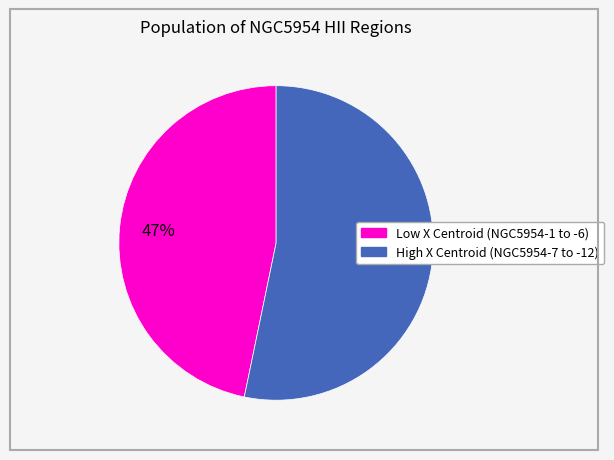

How many segments does this pie chart have?

2